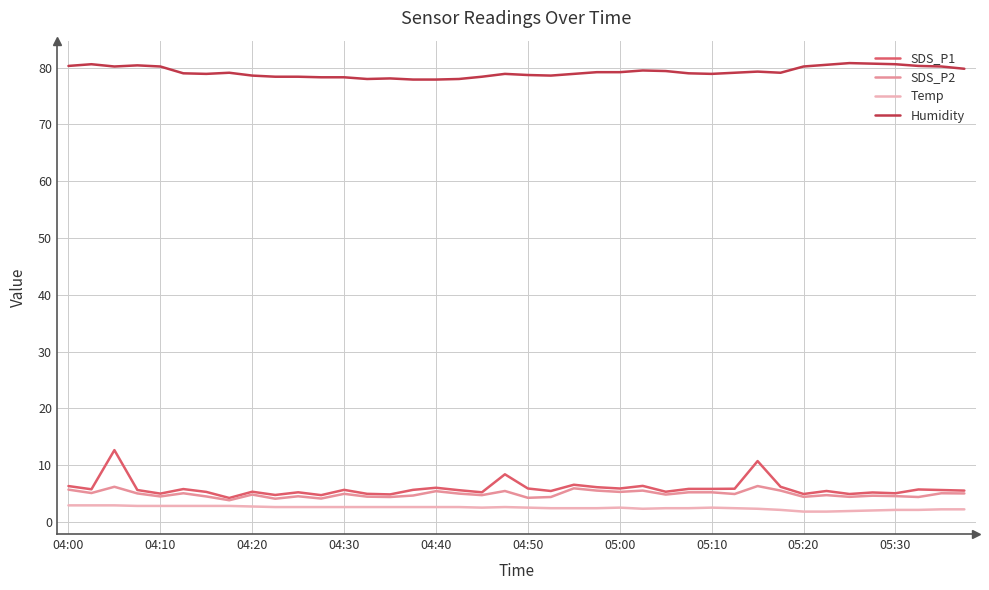

Which series has the largest total across all categories?

Humidity